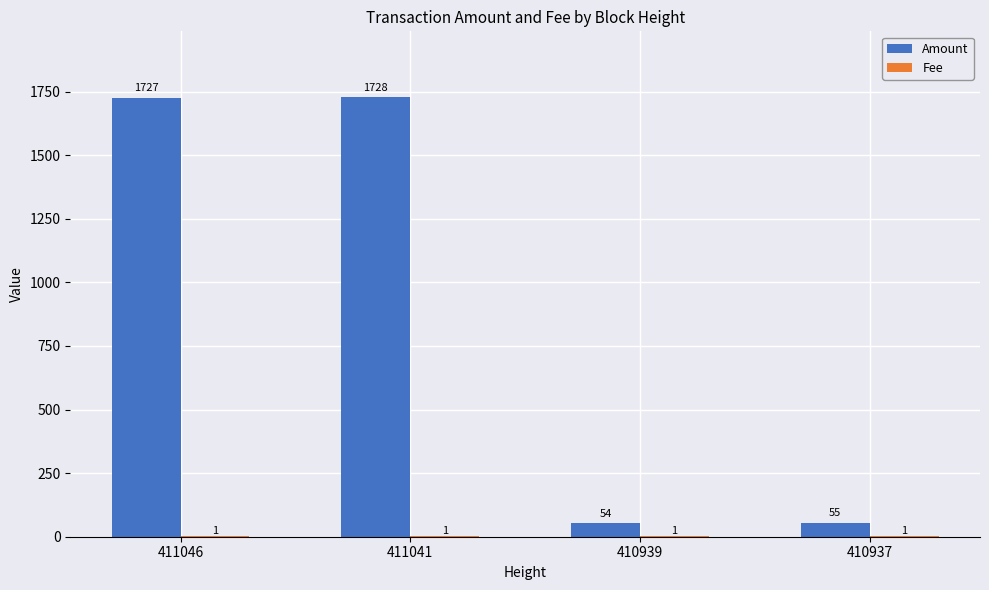

Between 411046 and 410939, which series saw the biggest shift?

Amount